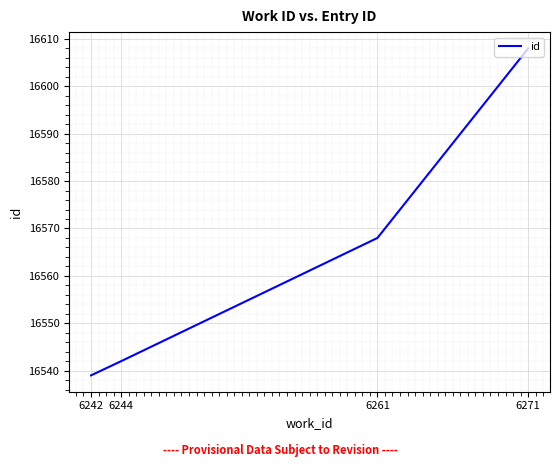

What is the change in value from 6261 to 6271?

+40